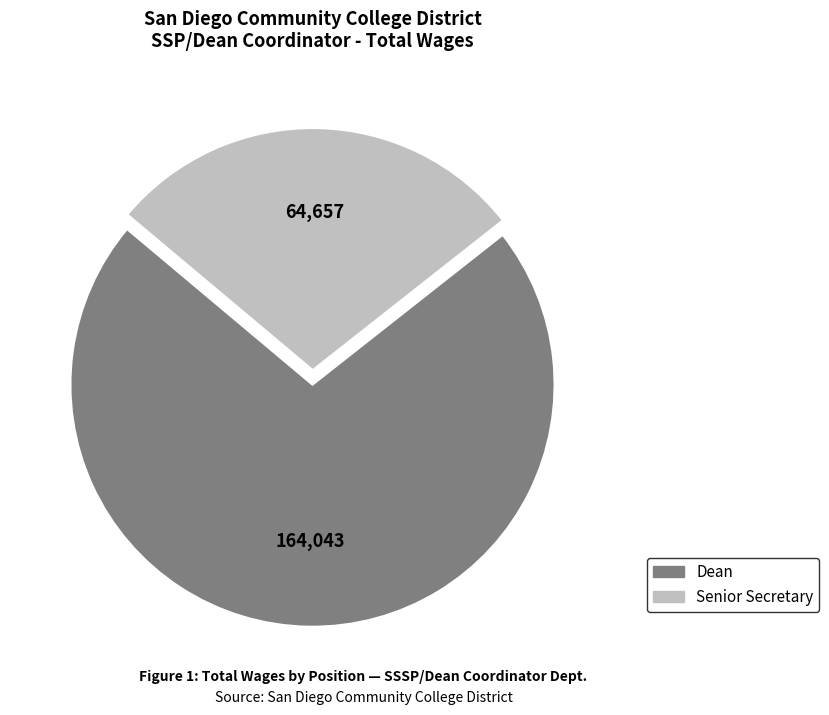

Does any single category account for the majority?

Yes